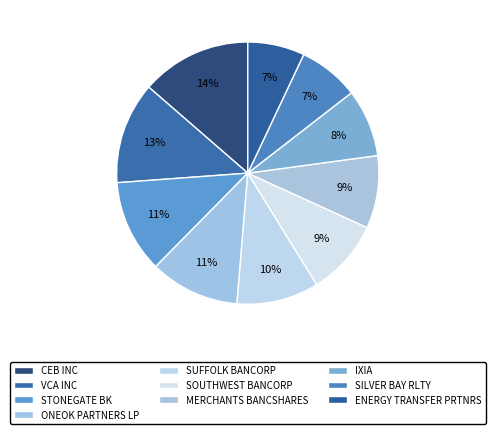

Is VCA INC the majority of the pie?

No